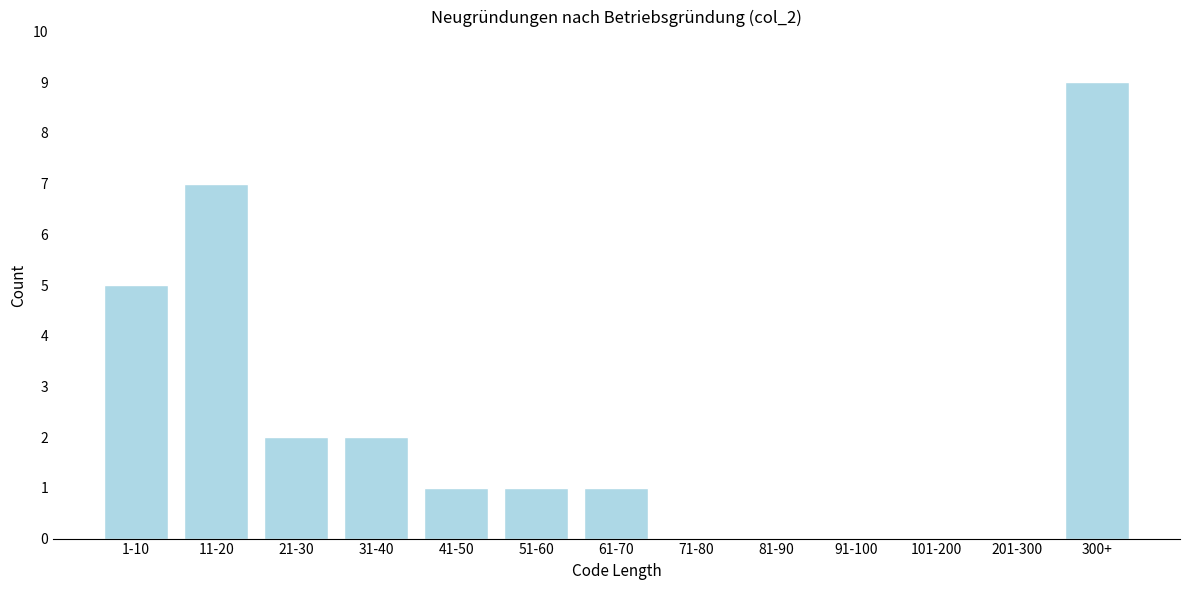

Reading left to right, extract all data points from this chart.

1-10=5	11-20=7	21-30=2	31-40=2	41-50=1	51-60=1	61-70=1	71-80=0	81-90=0	91-100=0	101-200=0	201-300=0	300+=9